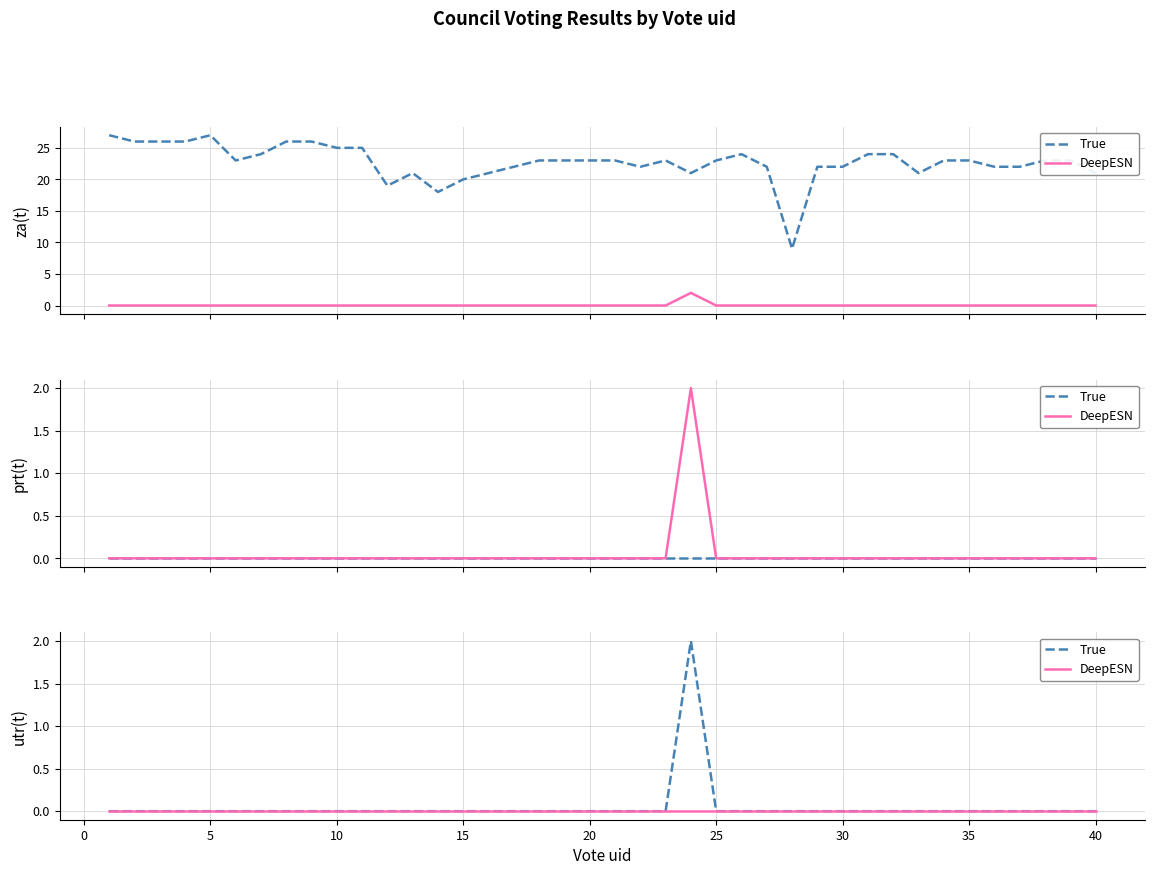

Rank the series by their maximum value, from lowest to highest.

DeepESN, True